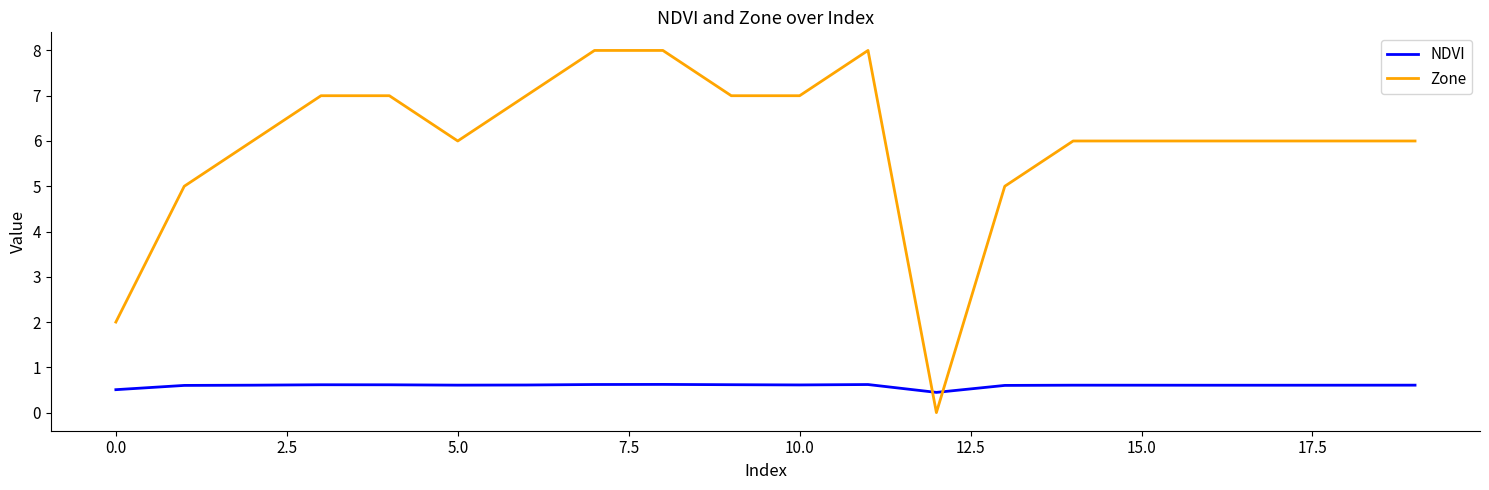

True or false: NDVI and Zone cross at least once.

True